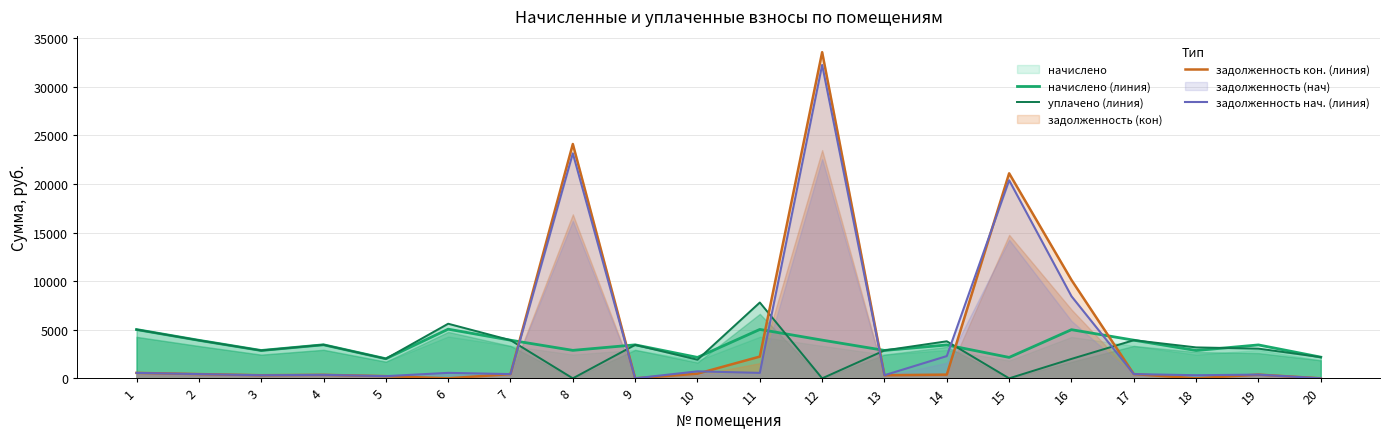

How many values in the уплачено (линия) series are below 3184?

10